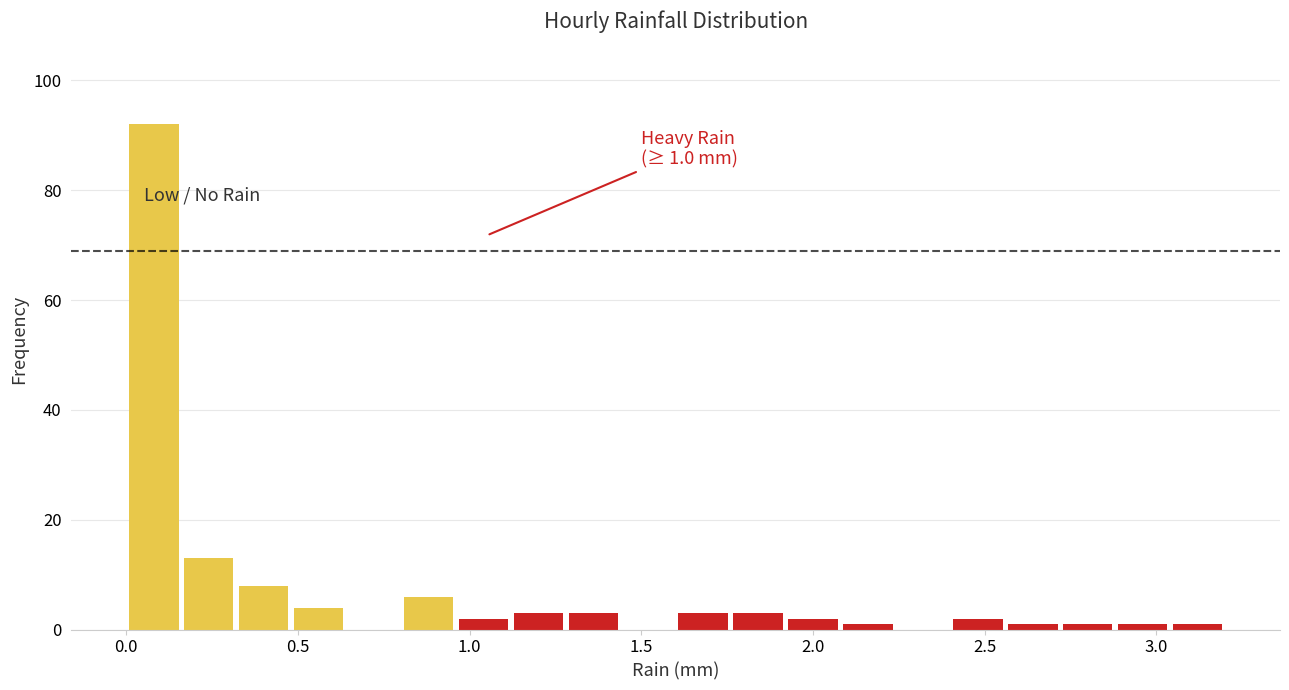

Around what value on the x-axis is the tallest bar? Give the approximate position of its centre, as read against the axis.

0.10